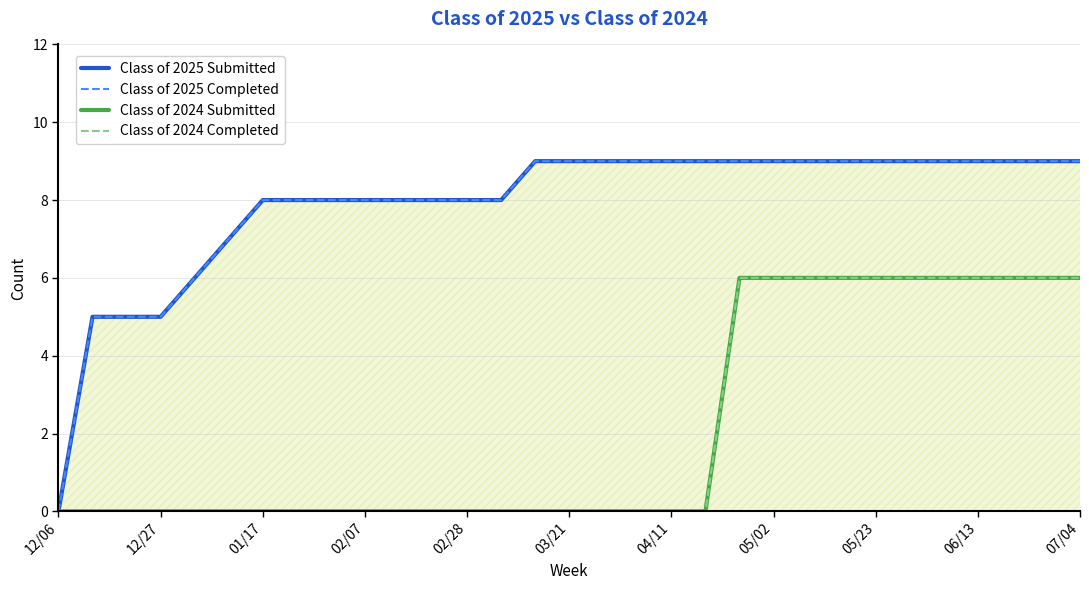

What is the value of the Class of 2024 Completed point at the 24th from the left?

6